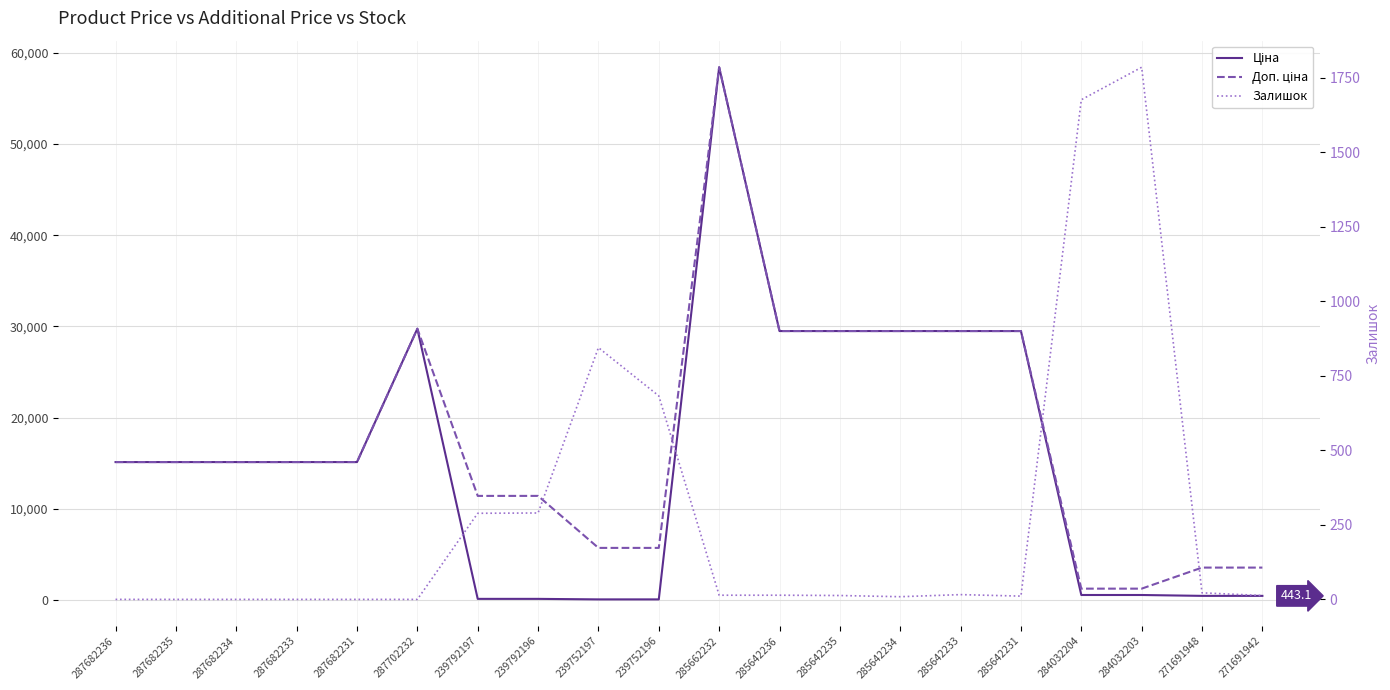

The value of Доп. ціна at 287682231 is 9806.6. True or false?

False